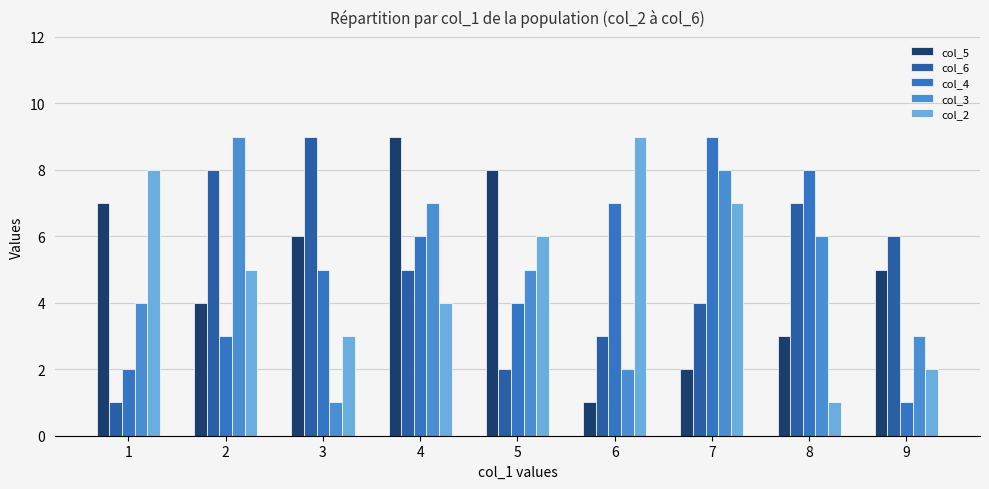

What is the difference between the second highest and second lowest values in the col_3 series?

6